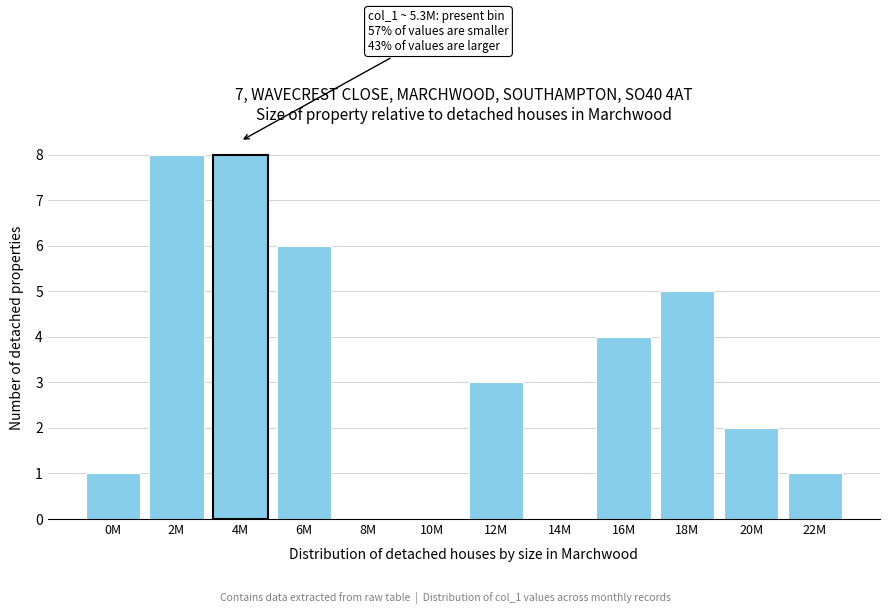

Reading left to right, extract all data points from this chart.

0M=1	2M=8	4M=8	6M=6	8M=0	10M=0	12M=3	14M=0	16M=4	18M=5	20M=2	22M=1